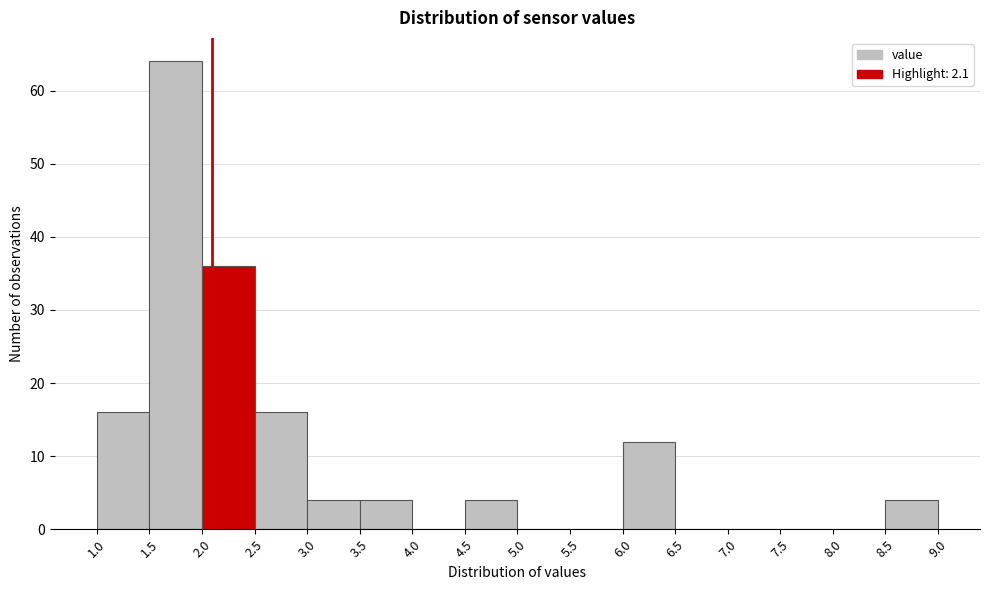

Reading left to right, transcribe this chart: for each bar, give the range it covers on the x-axis and its height. The values are not printed on the chart, so give them approximately, as read against the axis.

1.0 to 1.5: 16
1.5 to 2.0: 64
2.0 to 2.5: 36
2.5 to 3.0: 16
3.0 to 3.5: 4
3.5 to 4.0: 4
4.0 to 4.5: 0
4.5 to 5.0: 4
5.0 to 5.5: 0
5.5 to 6.0: 0
6.0 to 6.5: 12
6.5 to 7.0: 0
7.0 to 7.5: 0
7.5 to 8.0: 0
8.0 to 8.5: 0
8.5 to 9.0: 4